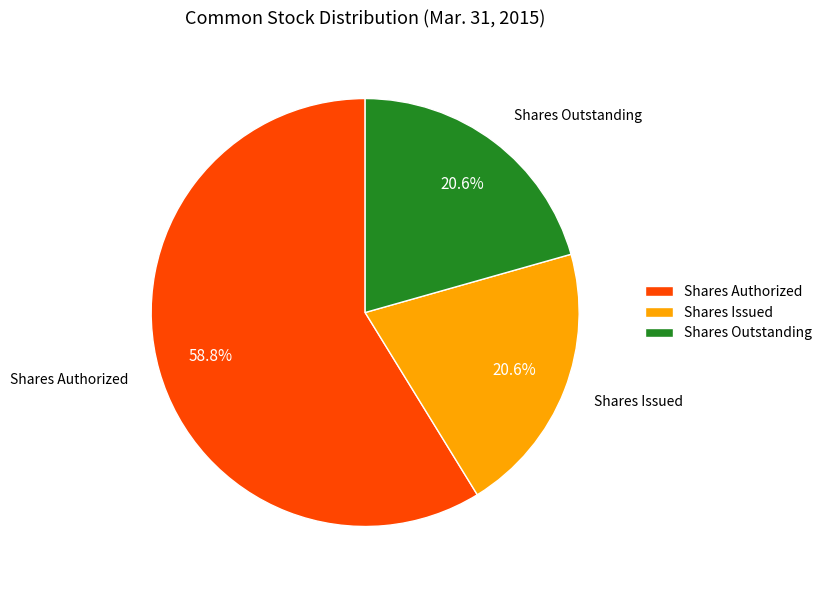

Is there a majority slice in this chart?

Yes